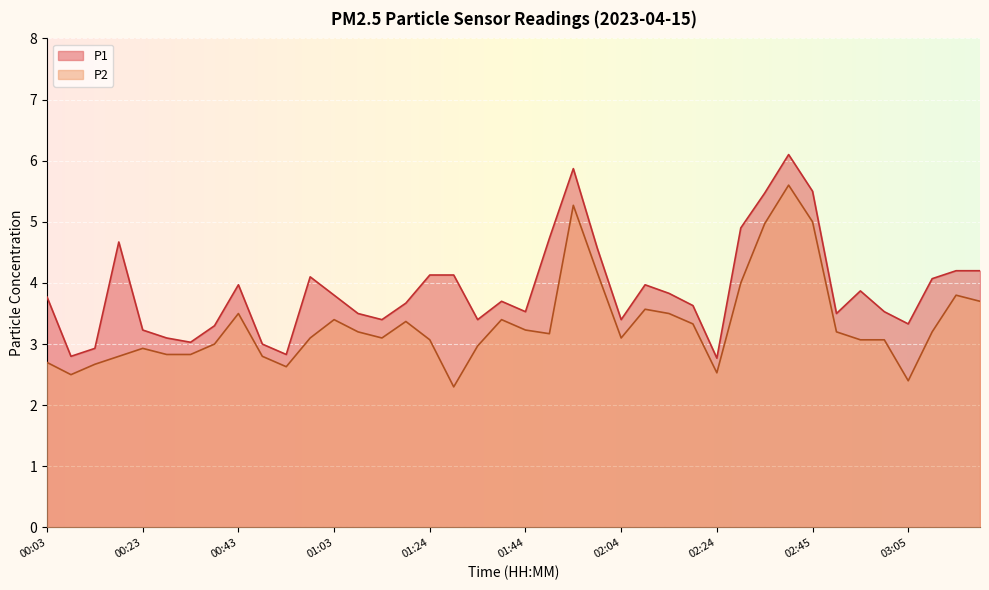

What is the lowest value of the P2 series?

2.3